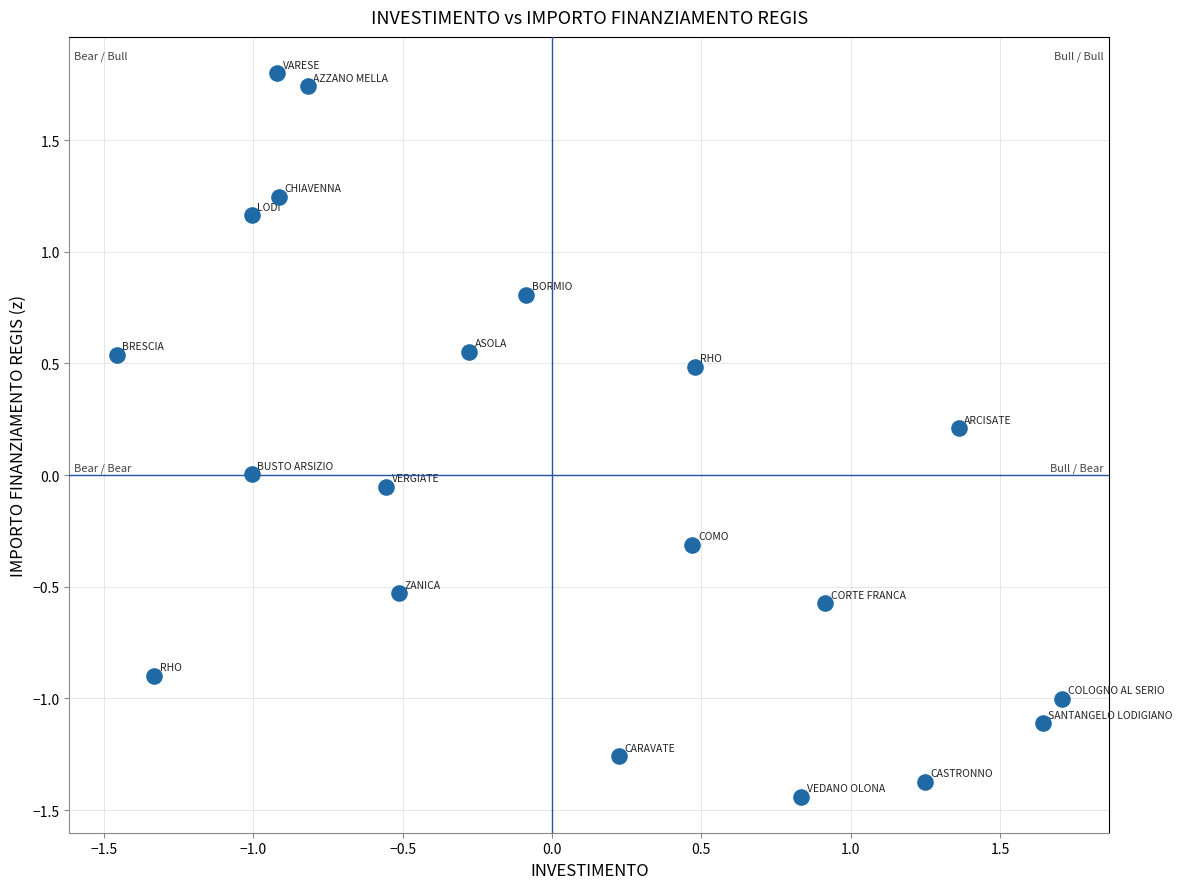

What is the range of X values (max minus min)?

3.2